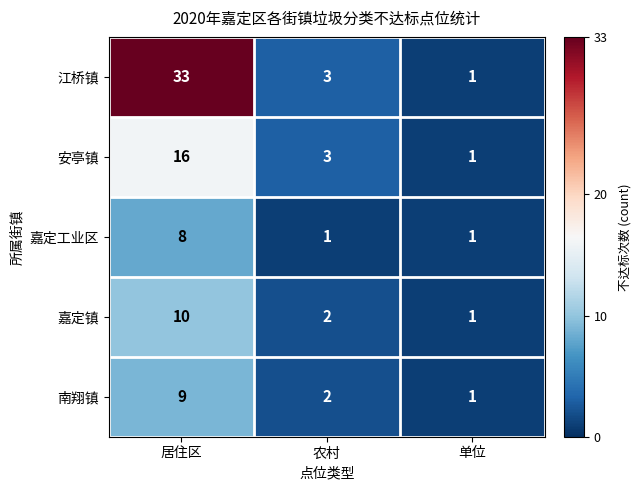

Reading right to left, transcribe all the data shown in this chart.

江桥镇: 单位=1	农村=3	居住区=33
安亭镇: 单位=1	农村=3	居住区=16
嘉定工业区: 单位=1	农村=1	居住区=8
嘉定镇: 单位=1	农村=2	居住区=10
南翔镇: 单位=1	农村=2	居住区=9